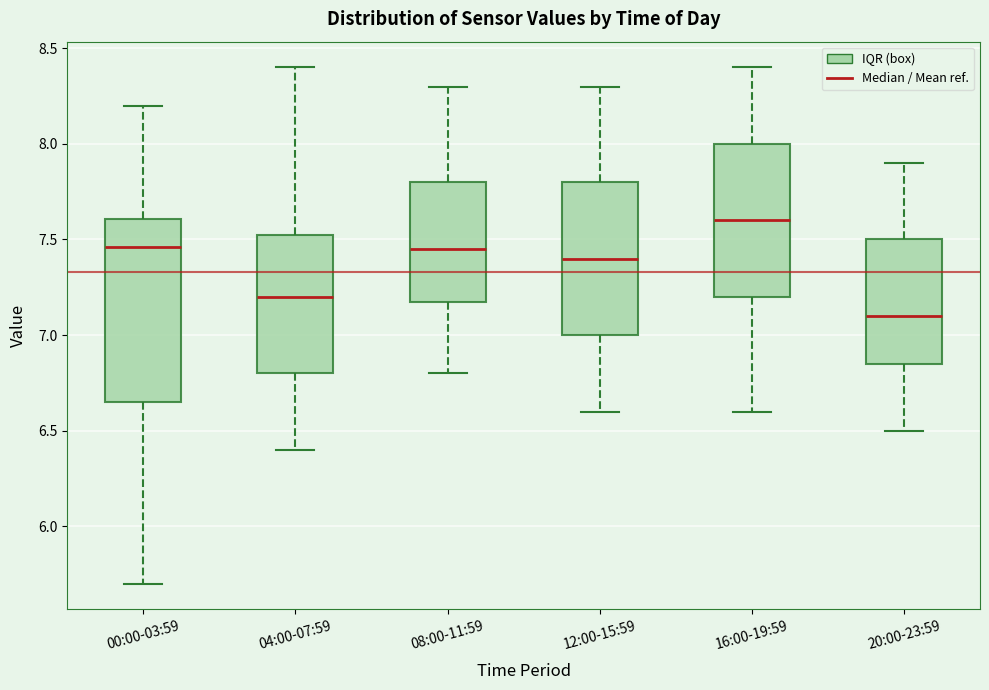

Which box is the tallest, from its lower edge to its upper edge?

00:00-03:59